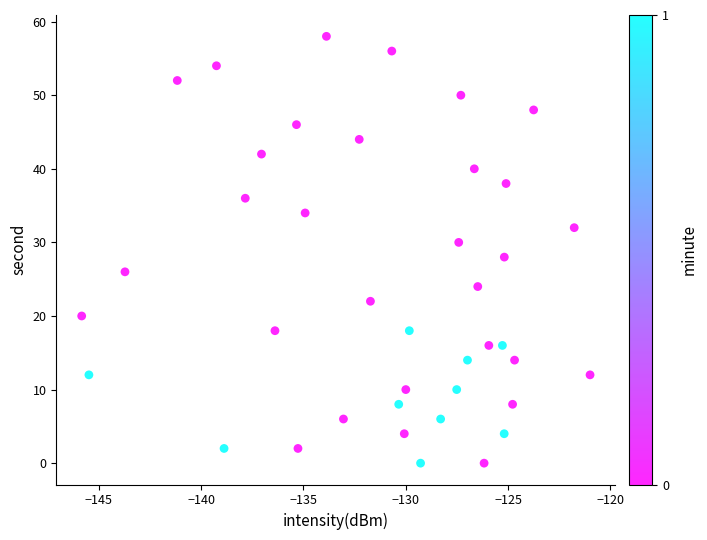

What is the range of Y values (max minus min)?

58